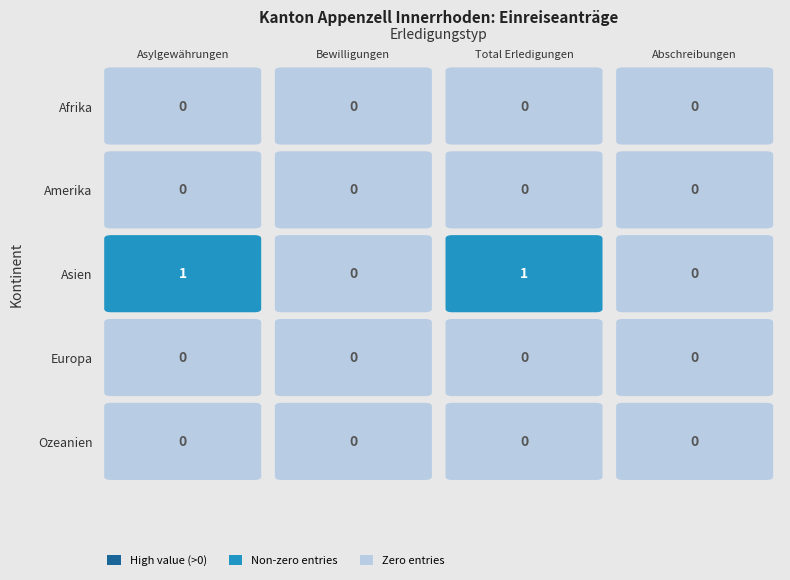

What is the maximum value shown in the chart?

1